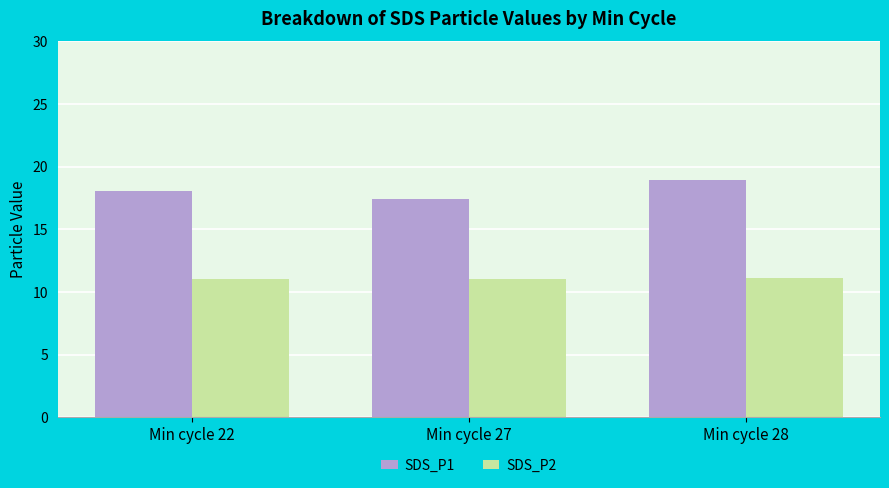

True or false: SDS_P2 has a value of 11.0 at Min cycle 22.

True